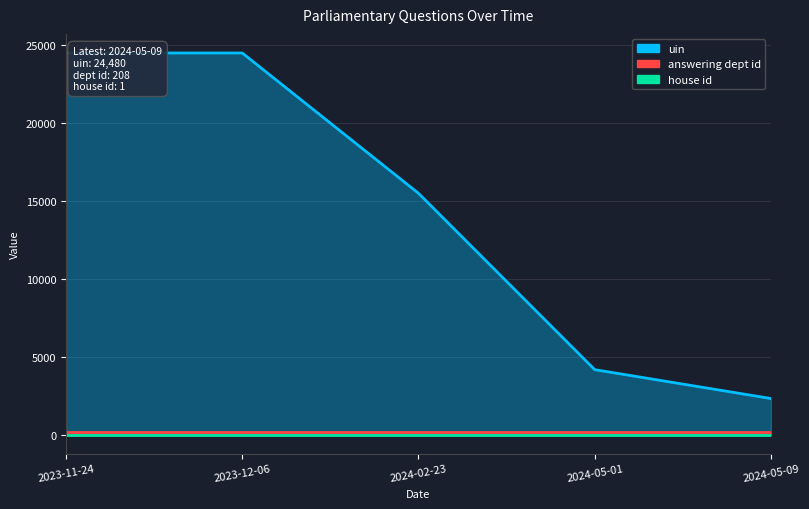

True or false: house id and uin cross at least once.

False